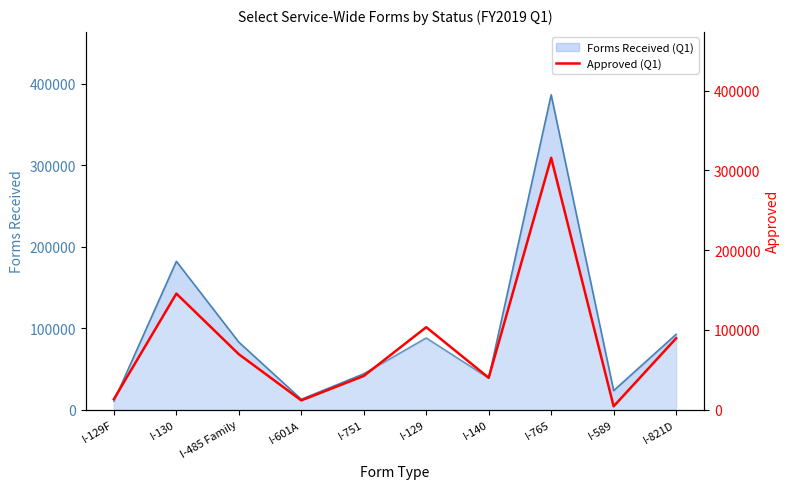

What is the label of the 2nd point from the left?

I-130